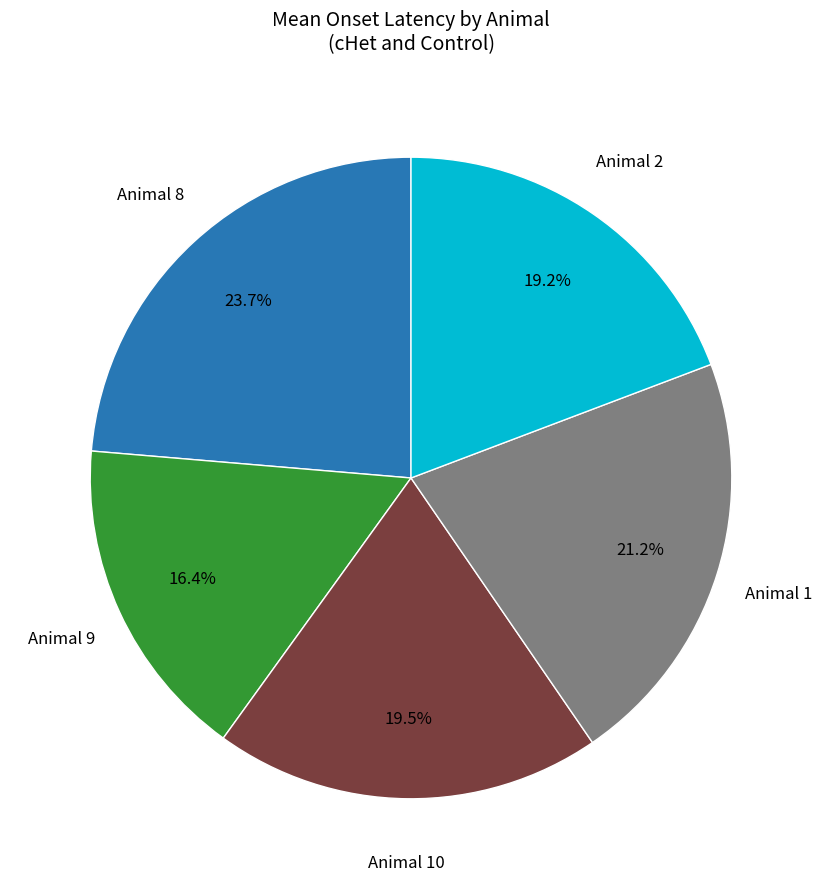

Is there any slice that represents more than half of the pie?

No